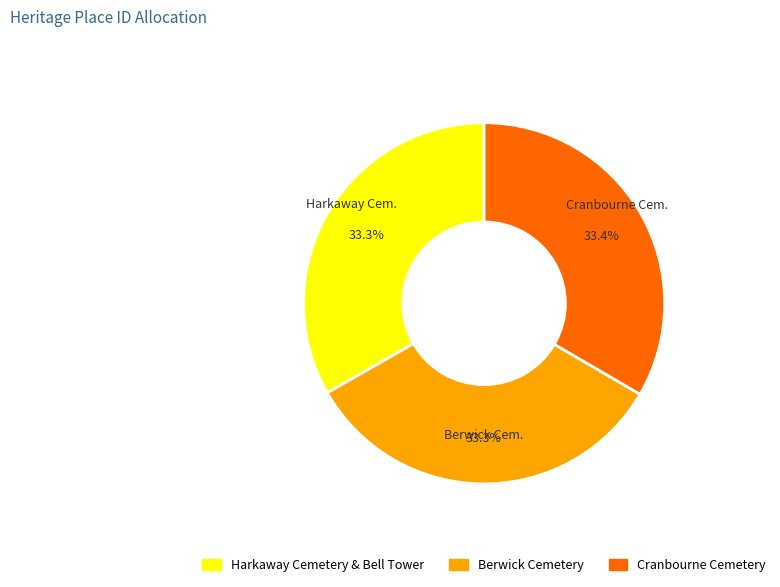

To the nearest percent, what is the combined percentage of Berwick Cemetery and Harkaway Cemetery & Bell Tower?

67%